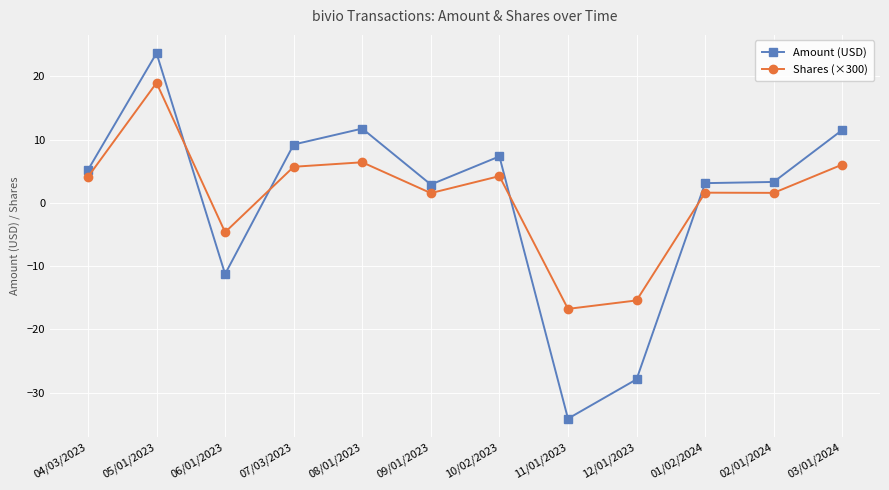

At which category does Amount (USD) reach its first local peak?

05/01/2023